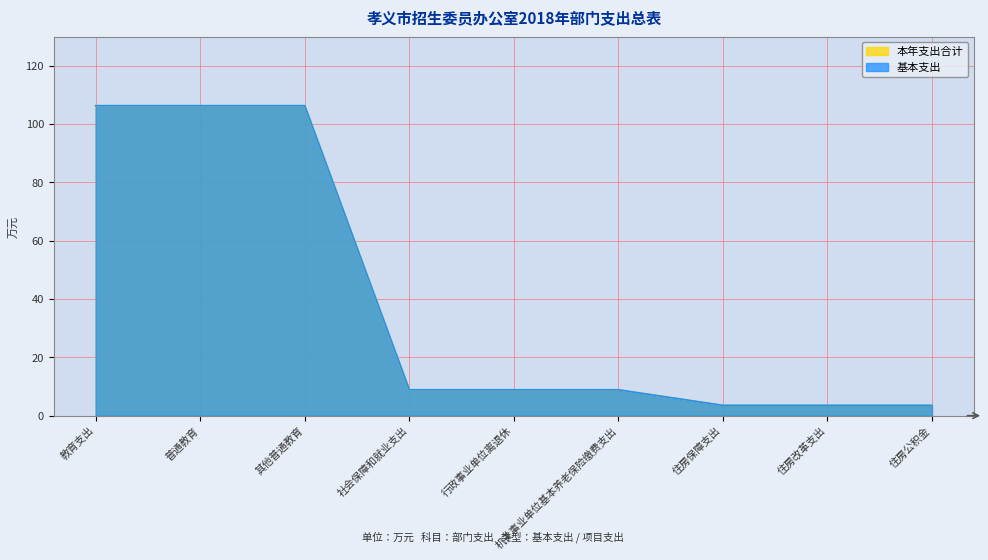

How many values in the 本年支出合计 series are below 8?

3